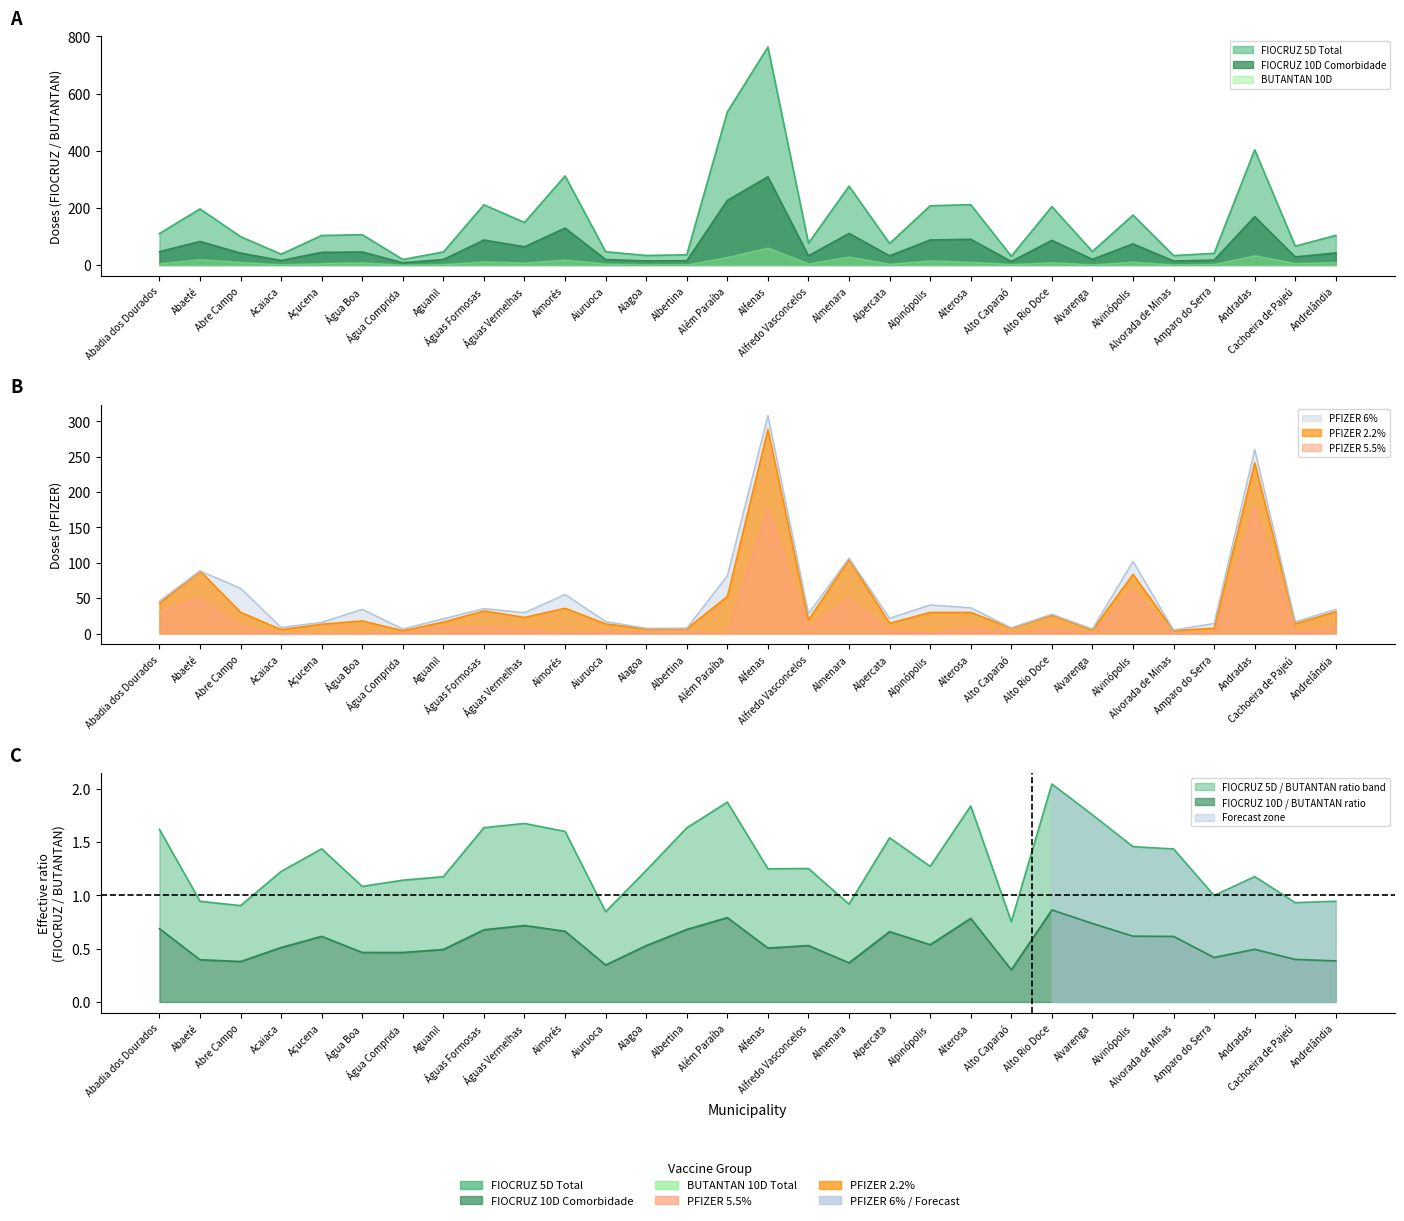

Is the value of FIOCRUZ 10D Comorbidade at Abre Campo greater than the value of FIOCRUZ 5D Total at Abre Campo?

No